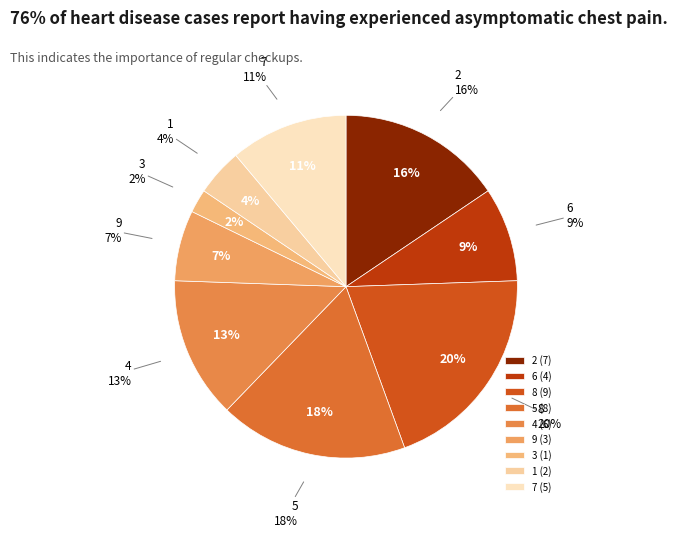

What percentage do 2 and 8 together represent?

35.6%